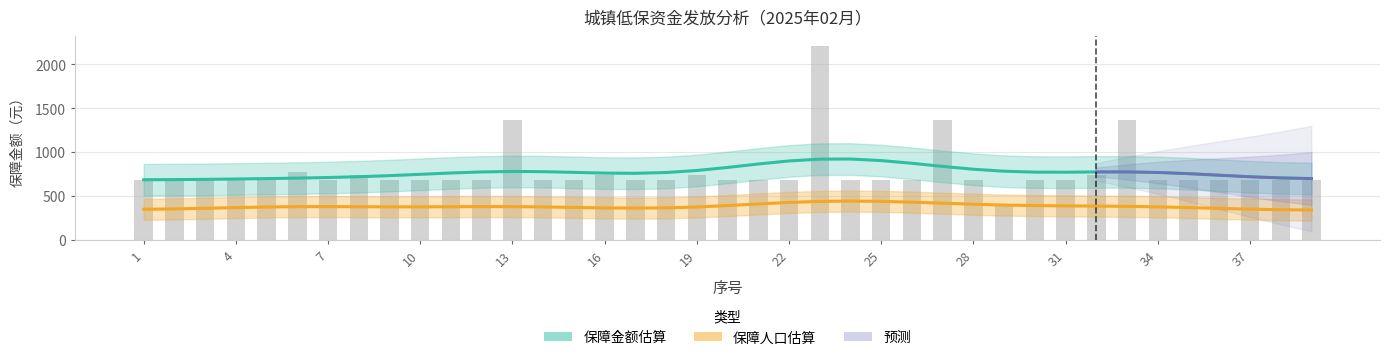

Reading left to right, extract all data points from this chart.

680	680	680	680	680	768	680	737	680	680	680	680	1360	680	680	737	680	680	737	680	680	680	2211	680	680	680	1360	680	384	680	680	737	1360	680	680	680	680	680	680